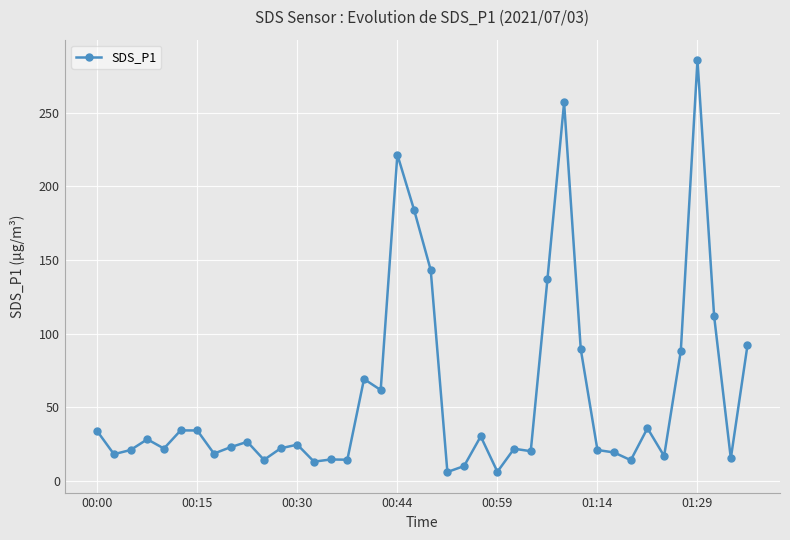

What is the difference between the maximum and minimum values?

279.6